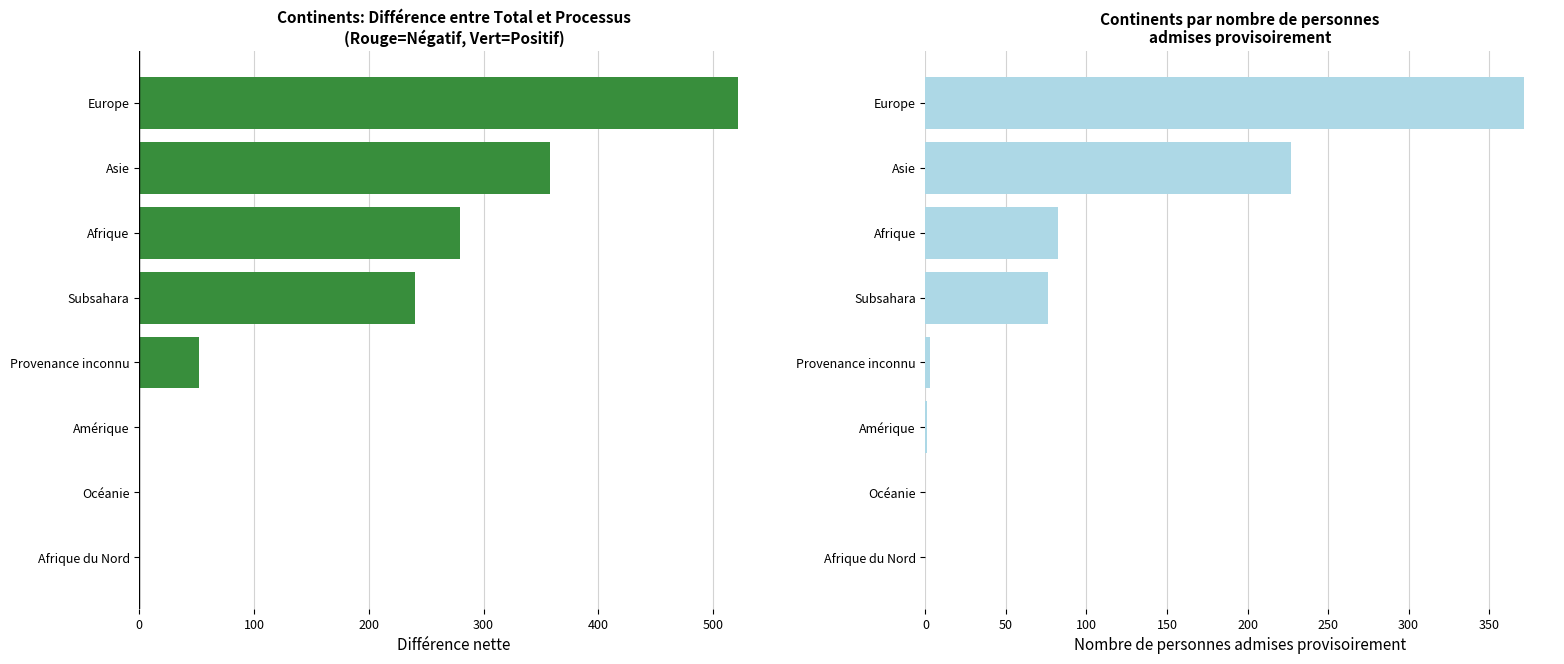

Is the value of Net (Total - Processus) at Europe greater than the value of Personnes admises provisoirement at Amérique?

Yes